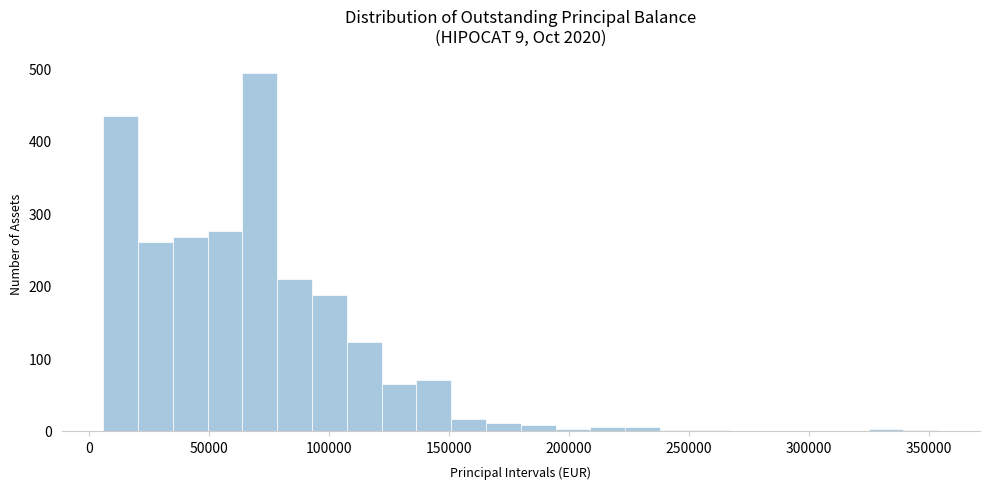

Around what value on the x-axis is the tallest bar? Give the approximate position of its centre, as read against the axis.

70000